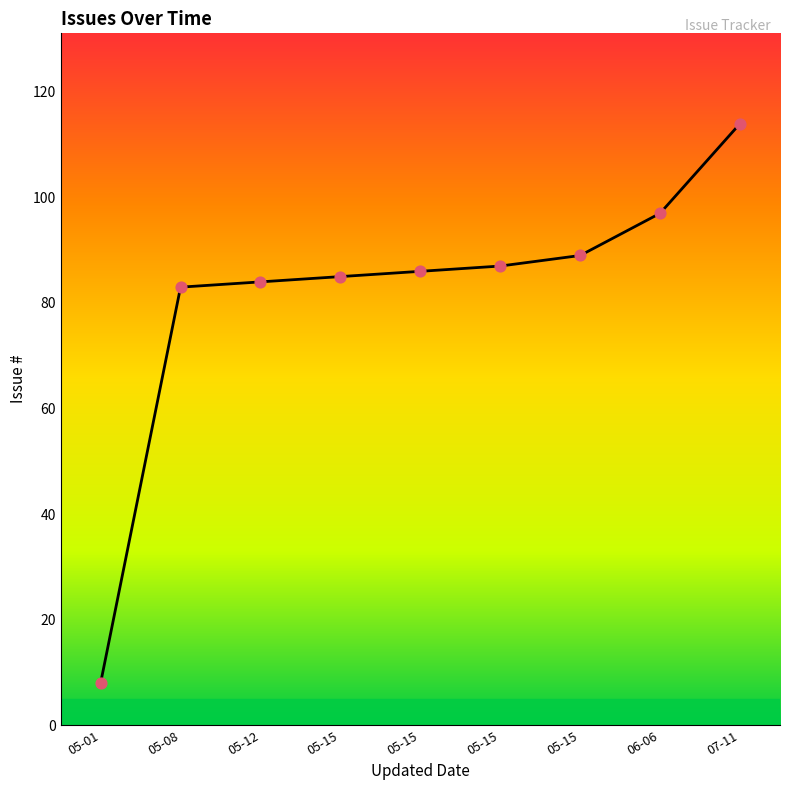

Is this an area chart (filled region under the line)?

Yes